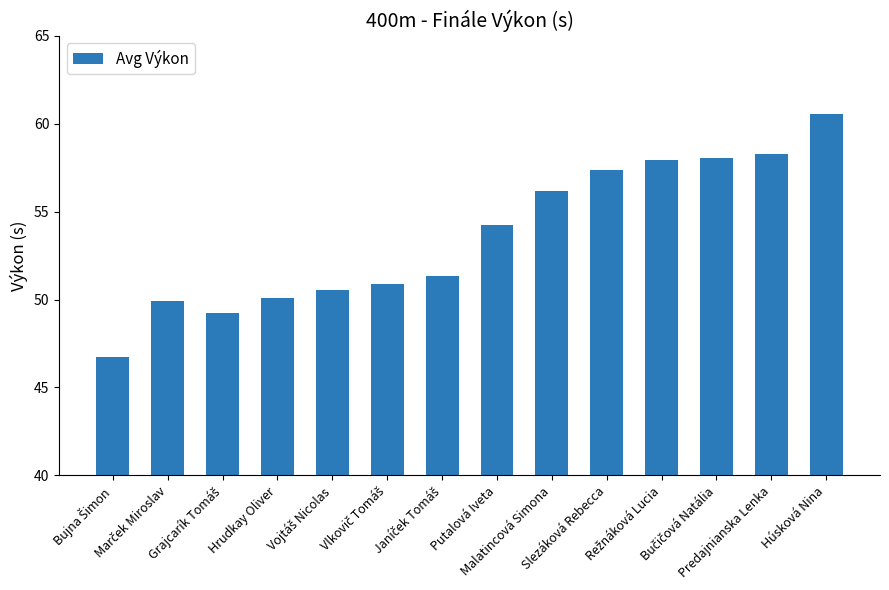

Is it true that the value at Húsková Nina is 60.6?

True